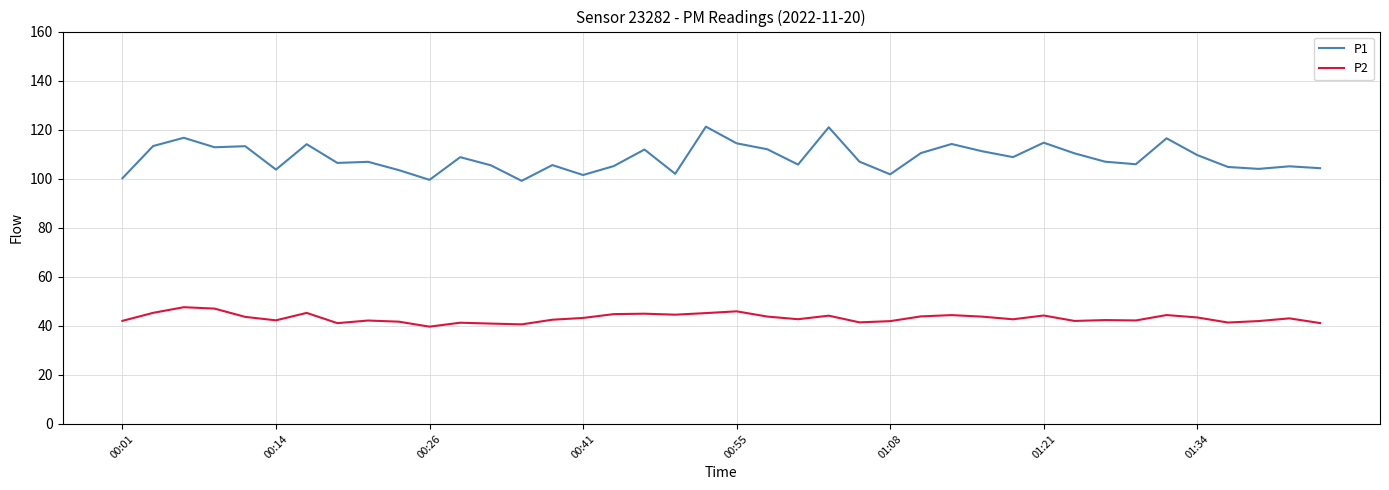

What is the difference between the maximum and minimum values in the P2 series?

7.9